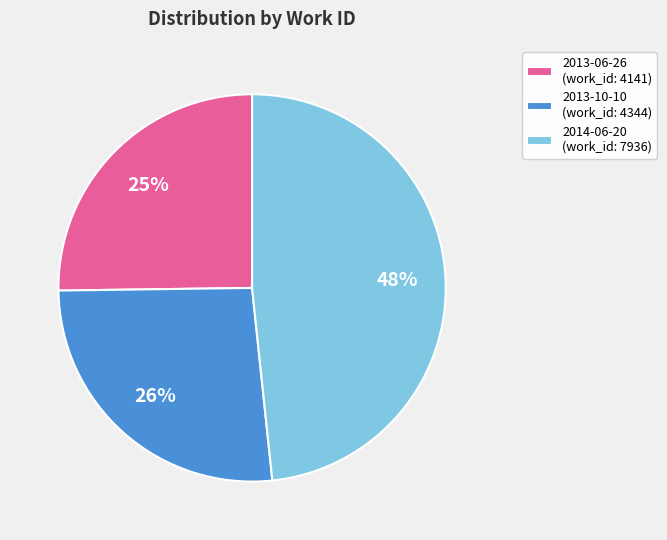

To the nearest percent, what is the average slice percentage?

33%